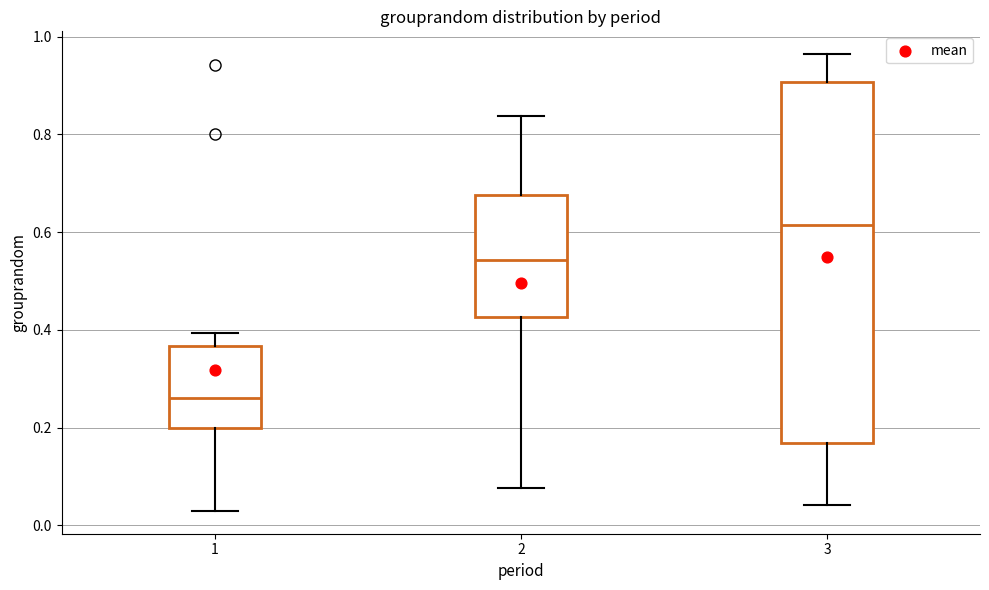

Where does the lower whisker of the box at x = 2 end on the y-axis? The values are not printed on the chart, so give them approximately, as read against the axis.

0.08